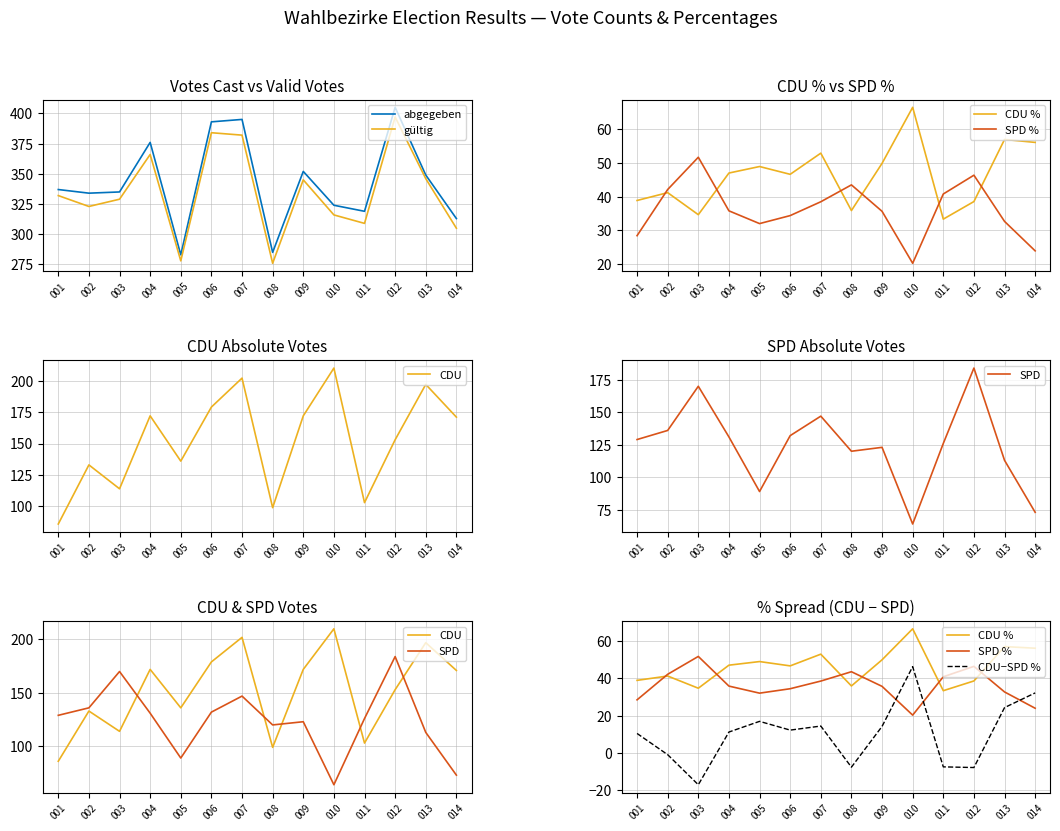

At which label does gueltig first exceed 332?

004